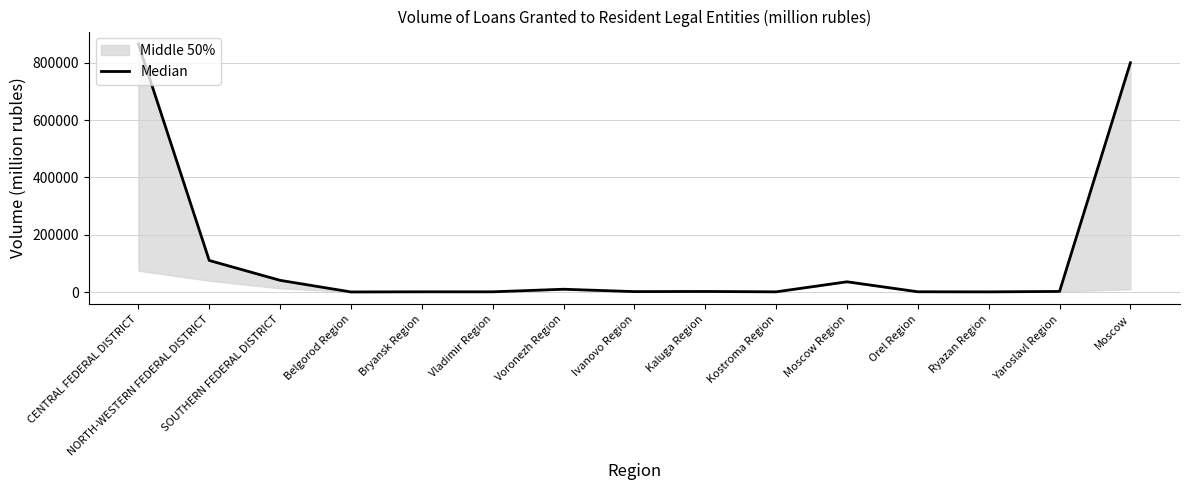

How many points are lower than both their immediate neighbors (excluding endpoints)?

5